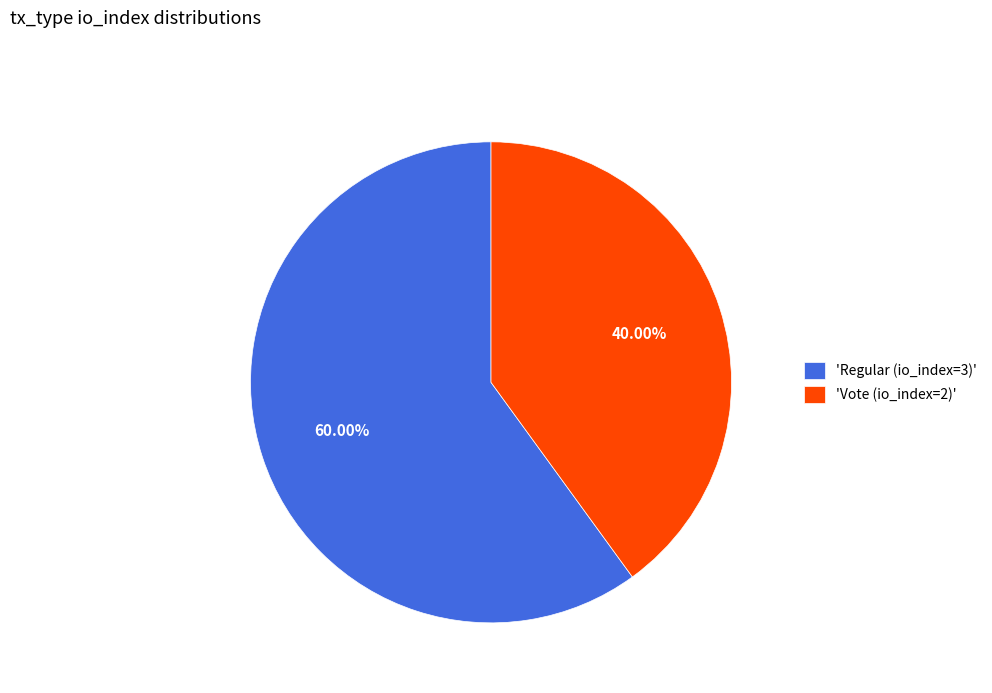

Combined, do 'Vote (io_index=2)' and 'Regular (io_index=3)' account for over 50%?

Yes